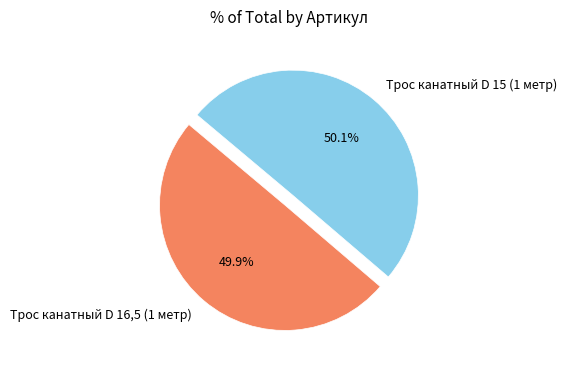

Is there any slice that represents more than half of the pie?

Yes